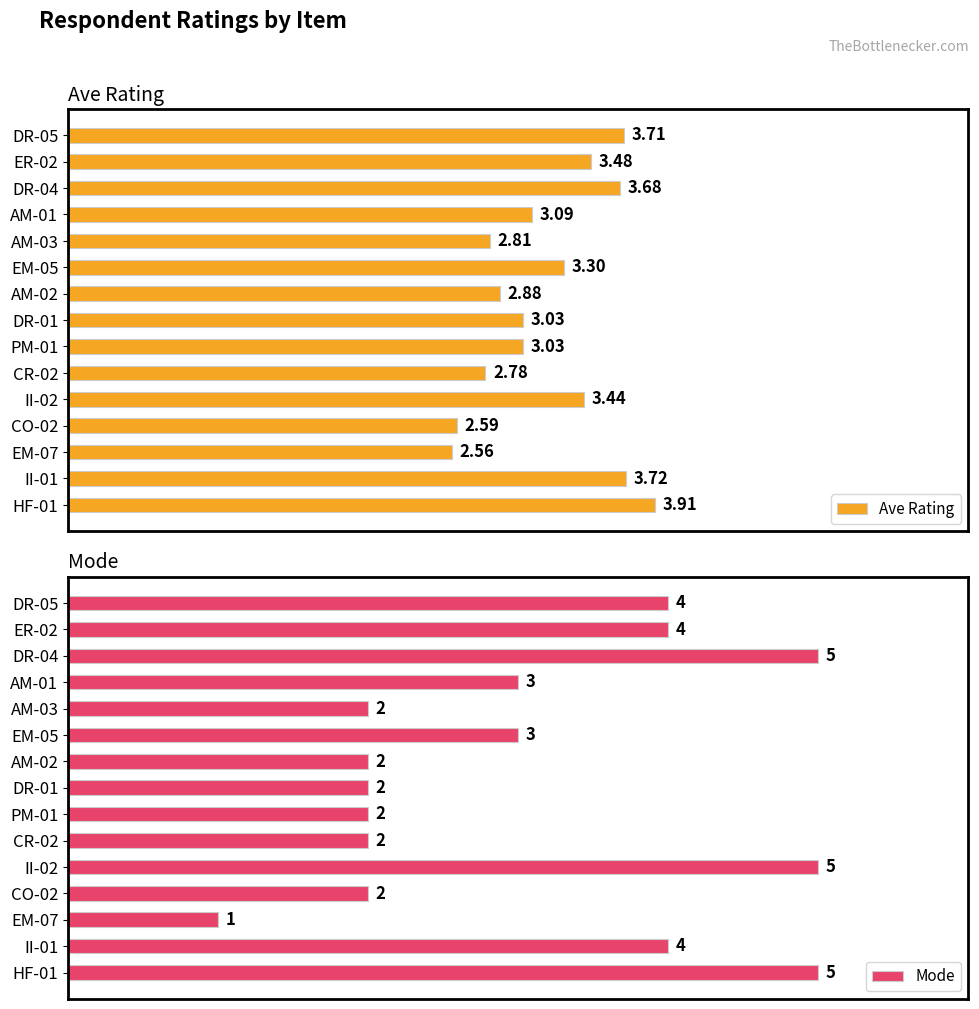

Is the value of Ave Rating at AM-02 greater than the value of Mode at DR-01?

Yes